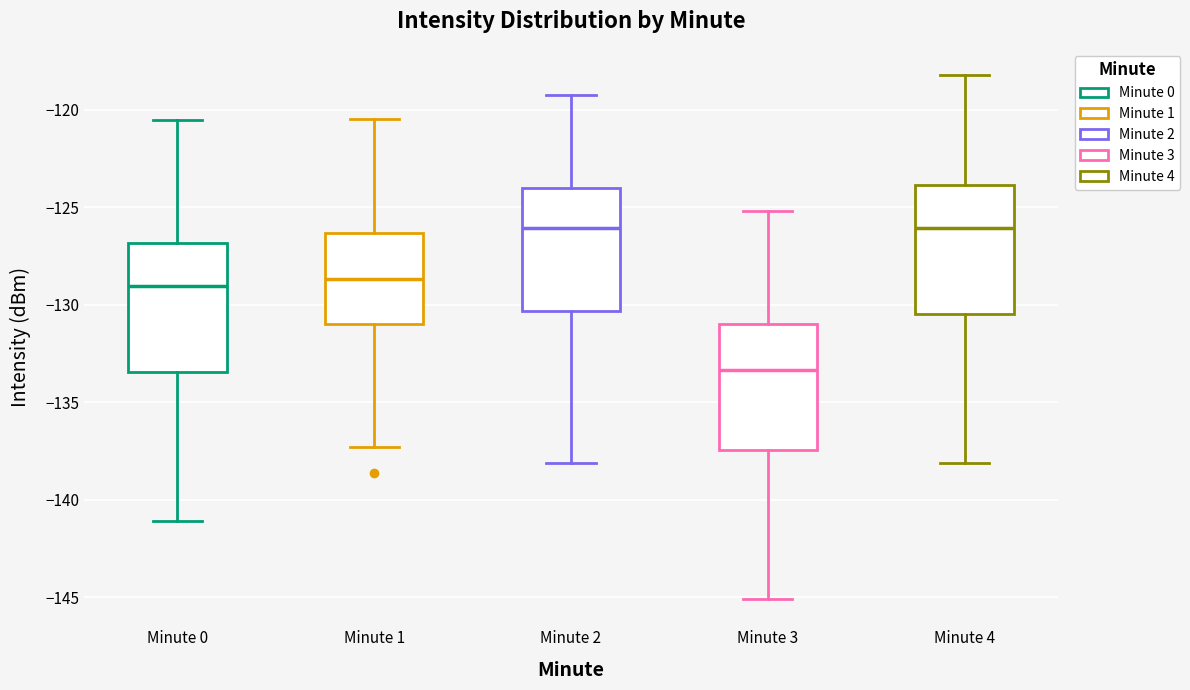

Reading left to right, read every box against the y-axis: the position of its median line, the range the box covers, and the ends of its whiskers. The values are not printed on the chart, so give them approximately, as read against the axis.

Minute 0: median -129.0, box -133.5 to -127.0, whiskers -141.0 to -120.5
Minute 1: median -128.5, box -131.0 to -126.5, whiskers -137.5 to -120.5
Minute 2: median -126.0, box -130.5 to -124.0, whiskers -138.0 to -119.0
Minute 3: median -133.5, box -137.5 to -131.0, whiskers -145.0 to -125.0
Minute 4: median -126.0, box -130.5 to -124.0, whiskers -138.0 to -118.0